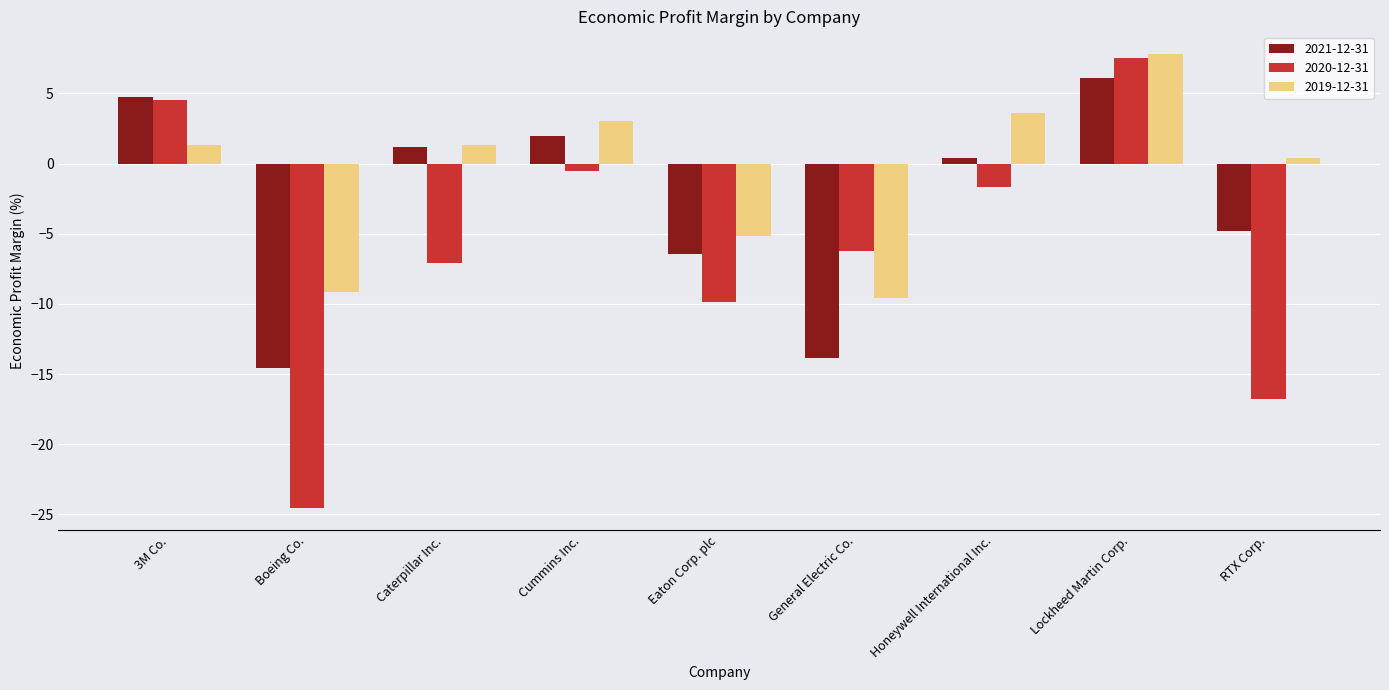

Does the chart contain any negative values?

Yes